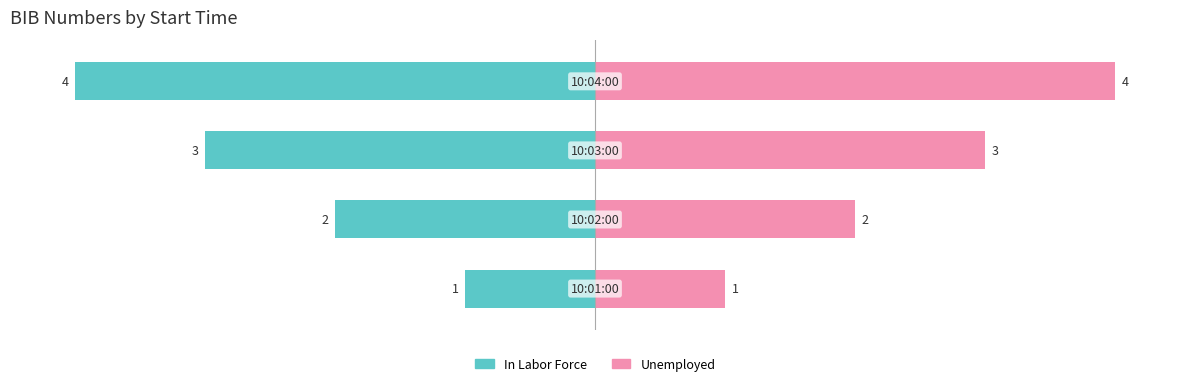

Reading left to right, extract all data points from this chart.

In Labor Force: 1	2	3	4
Unemployed: 1	2	3	4